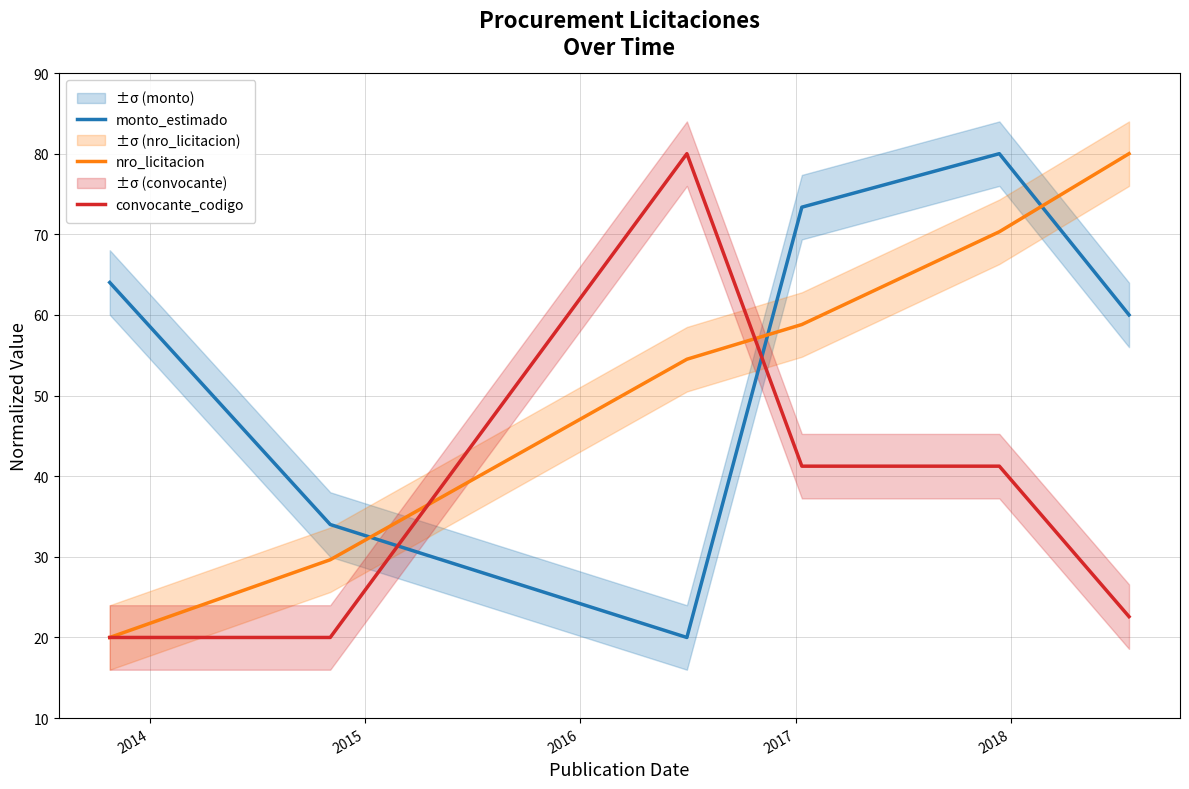

How many times do convocante_codigo and monto_estimado cross each other?

2